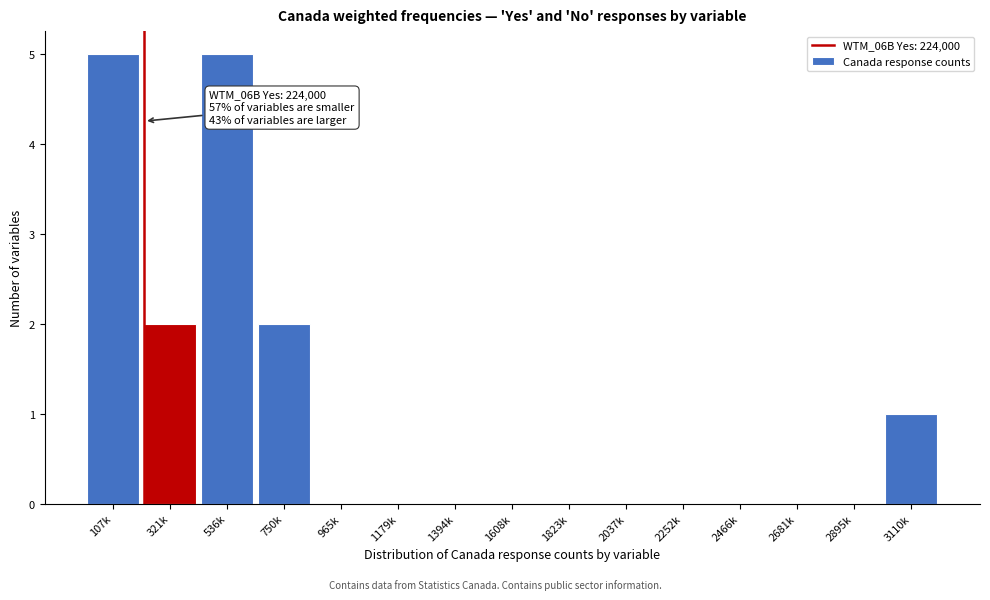

Reading left to right, transcribe all the data shown in this chart.

107k=5	321k=2	536k=5	750k=2	965k=0	1179k=0	1394k=0	1608k=0	1823k=0	2037k=0	2252k=0	2466k=0	2681k=0	2895k=0	3110k=1